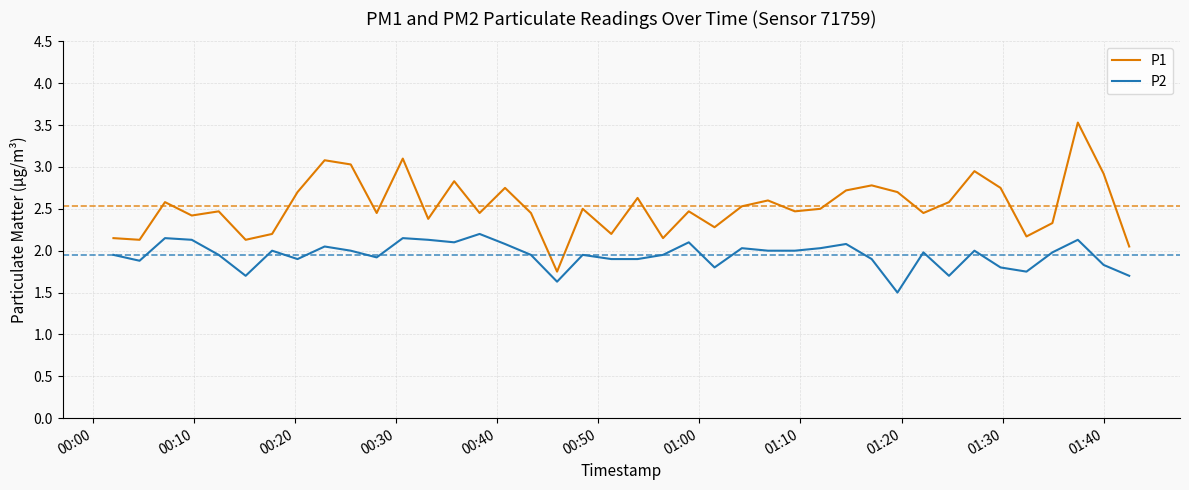

What is the maximum value for P2?

2.2